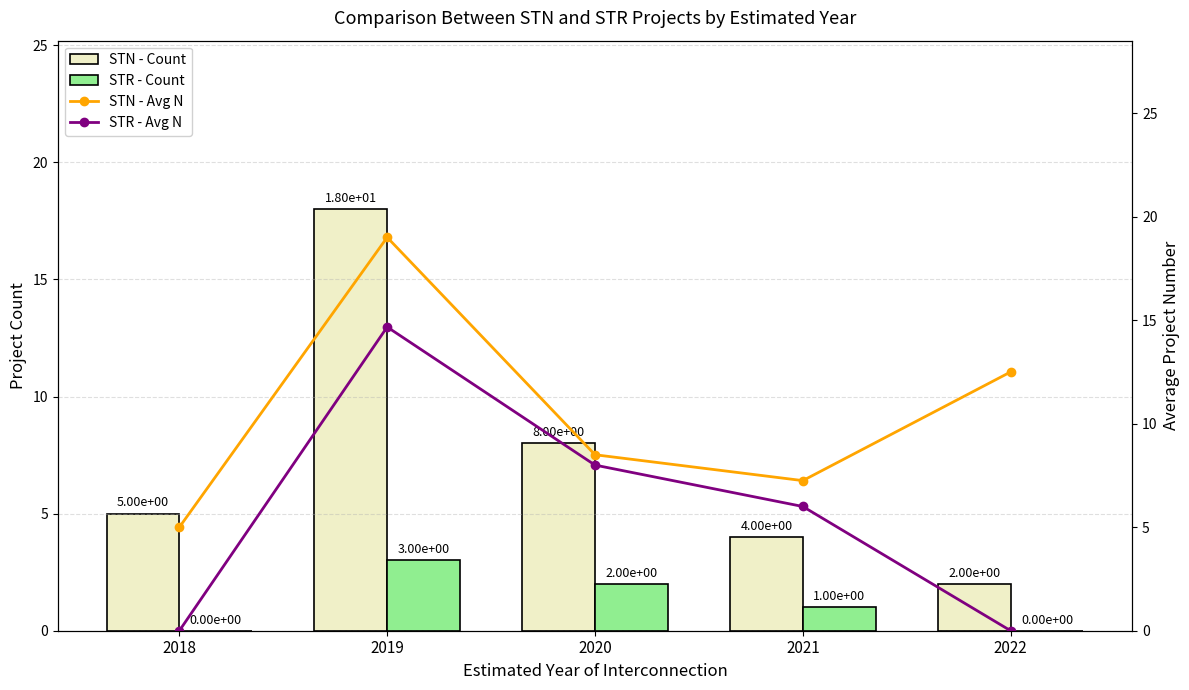

Reading left to right, what are all the values shown in this chart?

STN - Count: 5.0	18.0	8.0	4.0	2.0
STR - Count: 0.0	3.0	2.0	1.0	0.0
STN - Avg N: 5.0	19.0	8.5	7.2	12.5
STR - Avg N: 0.0	14.7	8.0	6.0	0.0